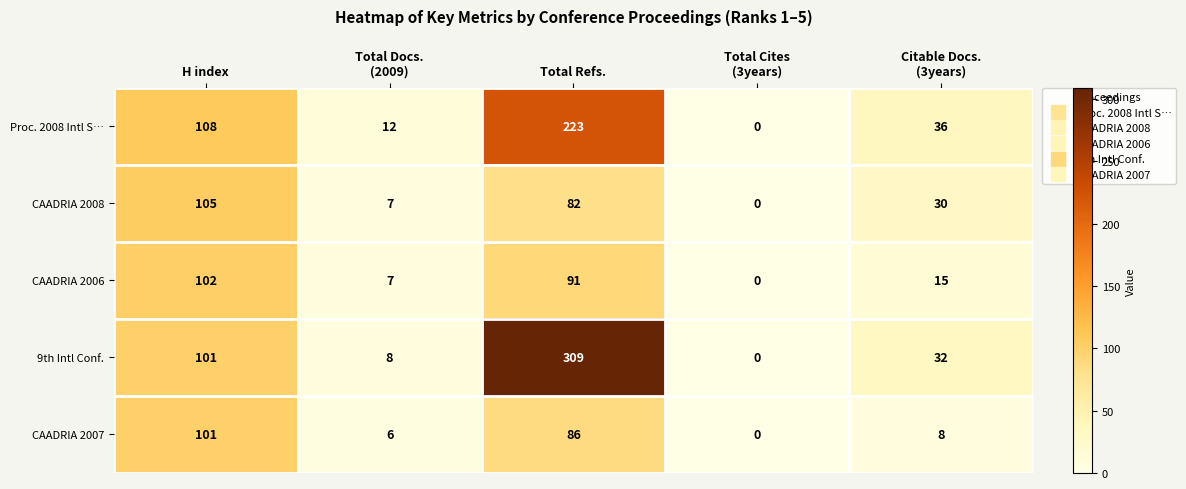

Between Total Refs. and Citable Docs.
(3years), which series saw the biggest shift?

9th Intl Conf.